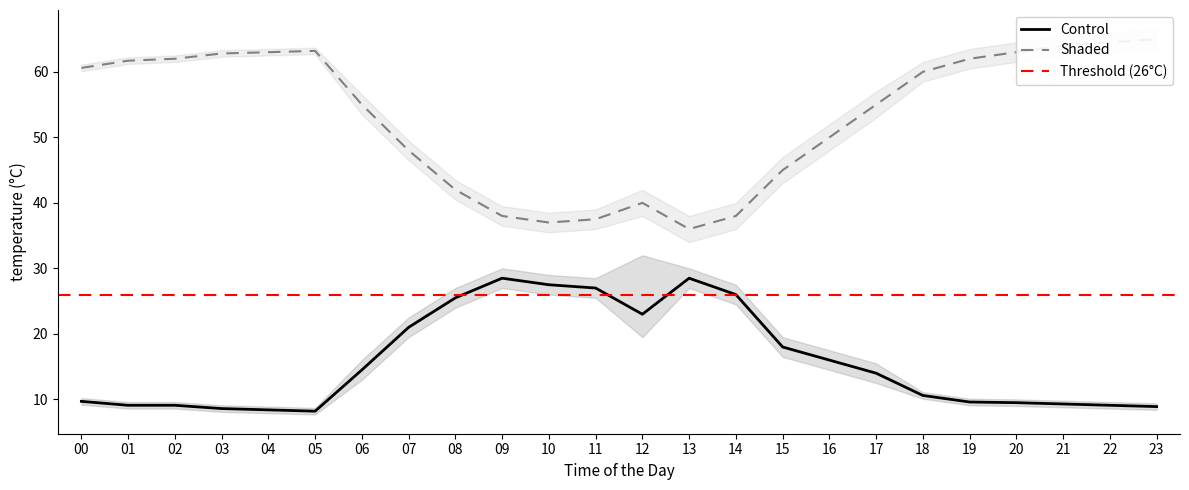

What is the minimum value shown in the chart?

7.7